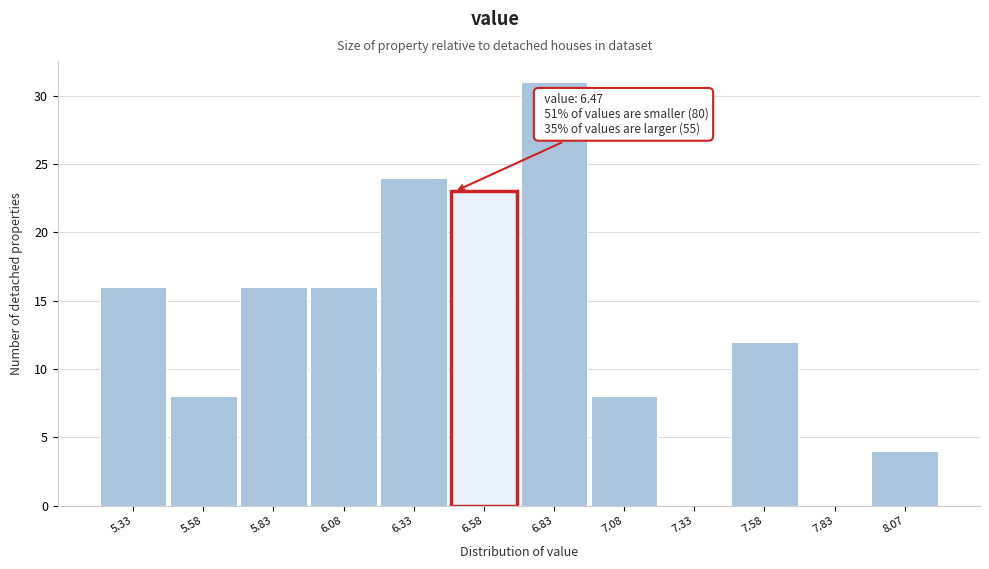

Which range on the x-axis has the tallest bar?

6.70 to 6.95